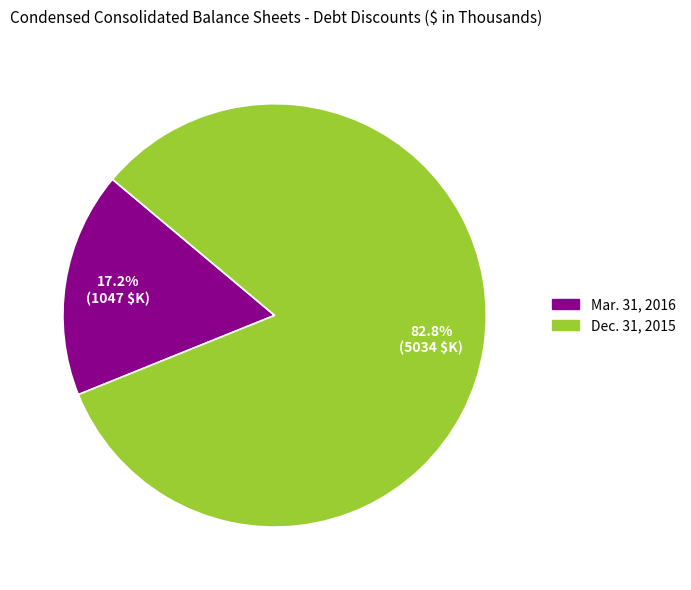

Between Mar. 31, 2016 and Dec. 31, 2015, which is larger?

Dec. 31, 2015